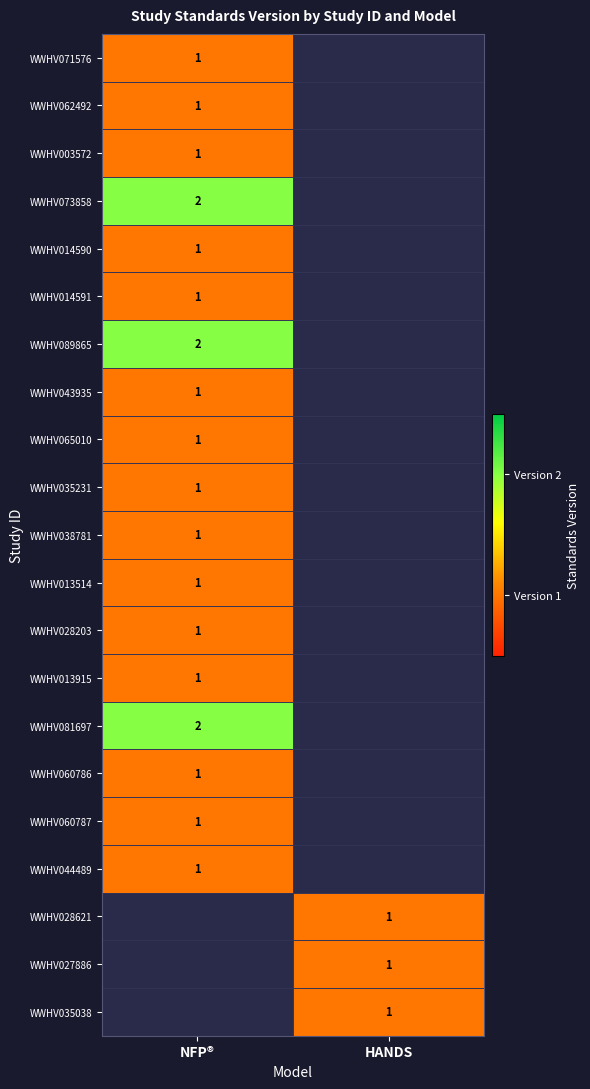

Which category has the lowest value across all series?

NFP®